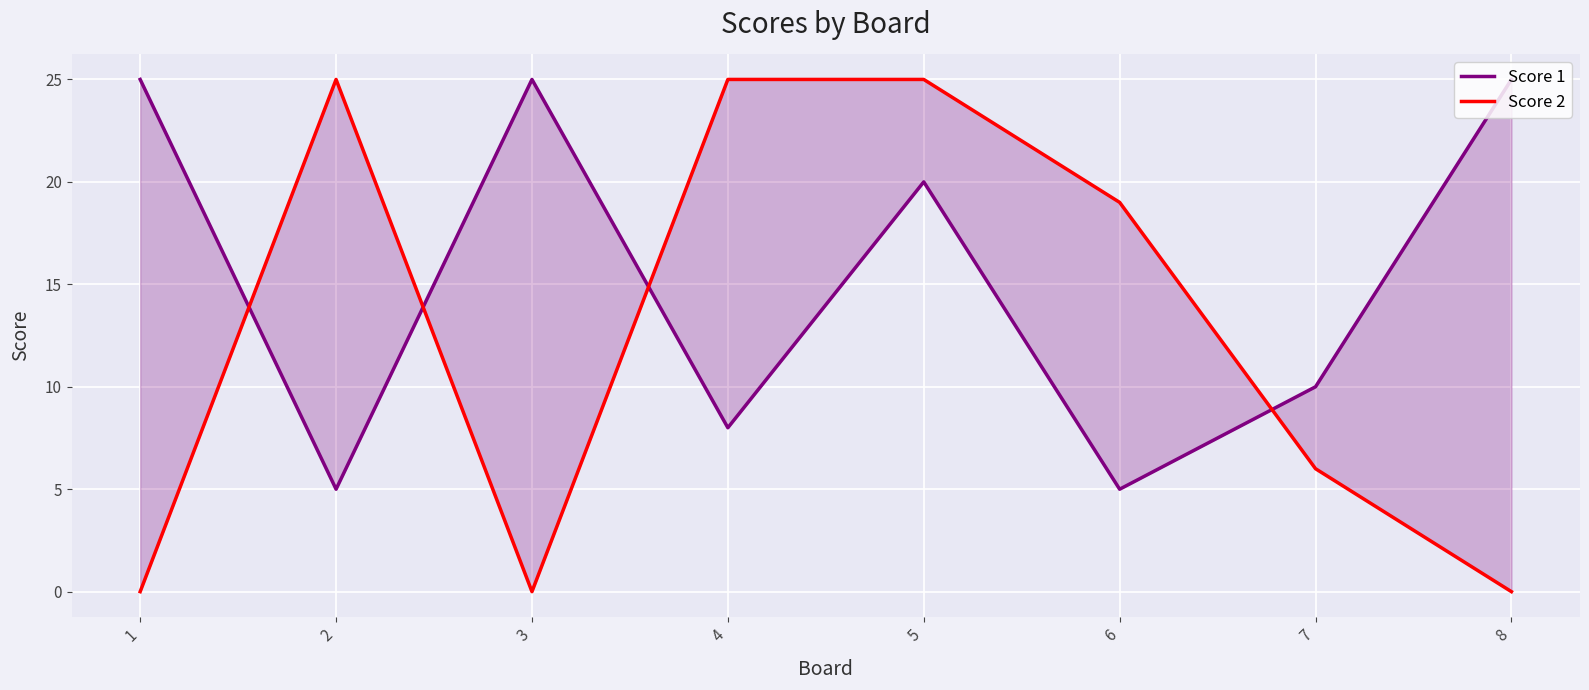

Is the value of Score 2 at 1 greater than the value of Score 1 at 4?

No